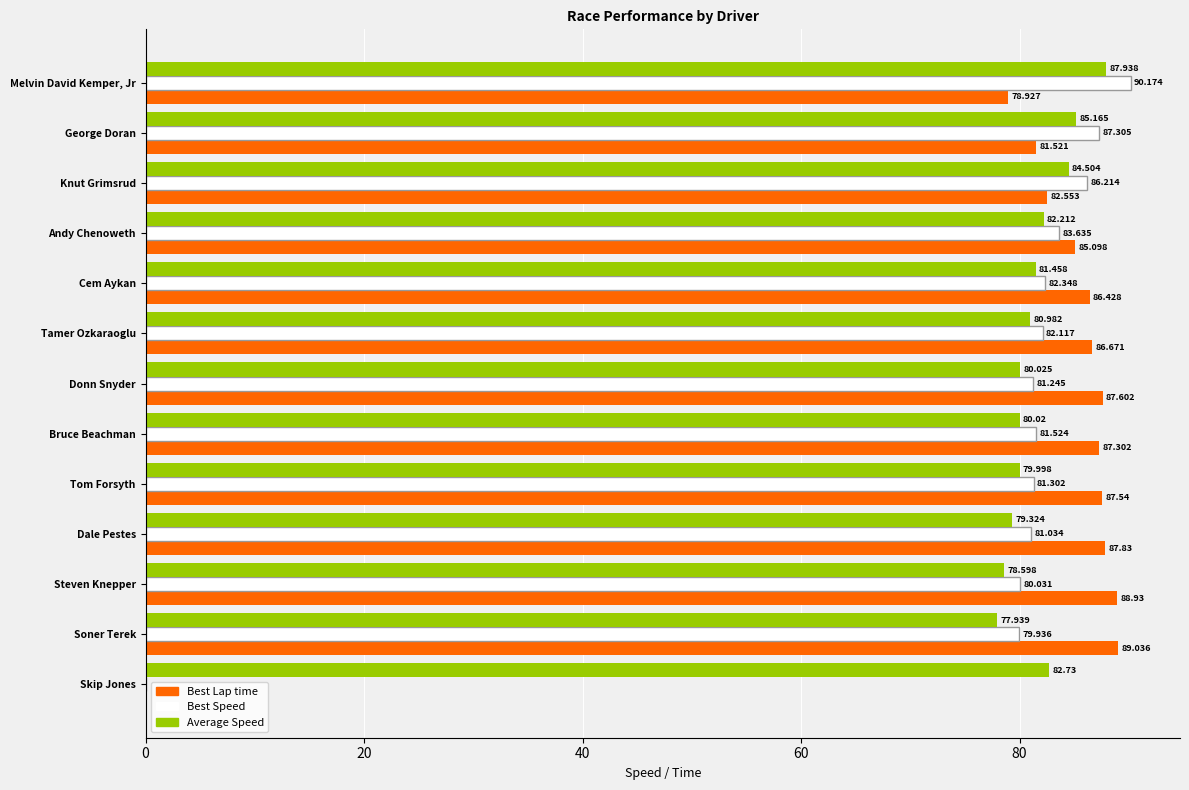

What are all the series names shown in the legend?

Best Lap time, Best Speed, Average Speed